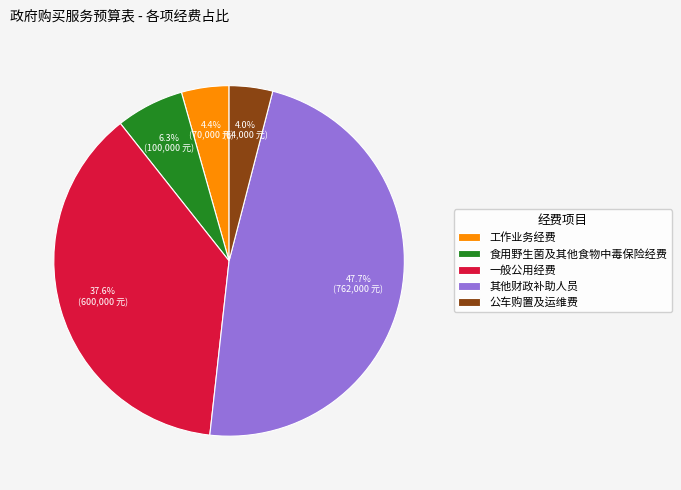

Which category has the biggest portion of the pie?

其他财政补助人员